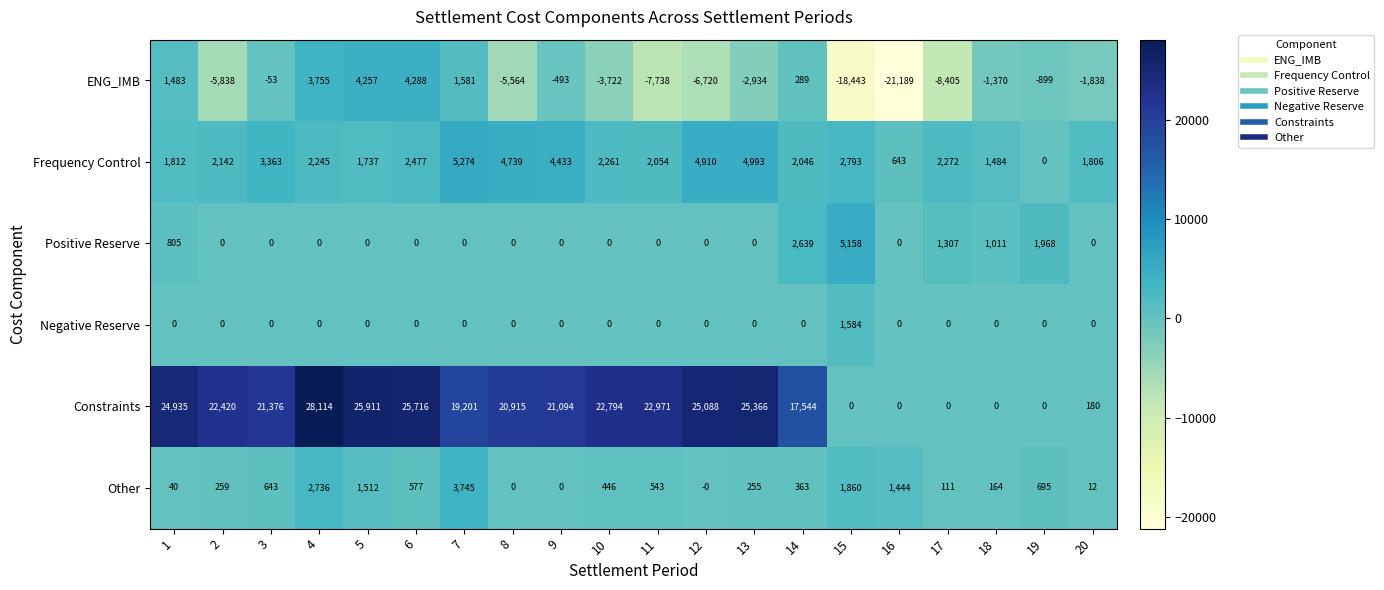

Between 11 and 12, which series saw the biggest shift?

Frequency Control